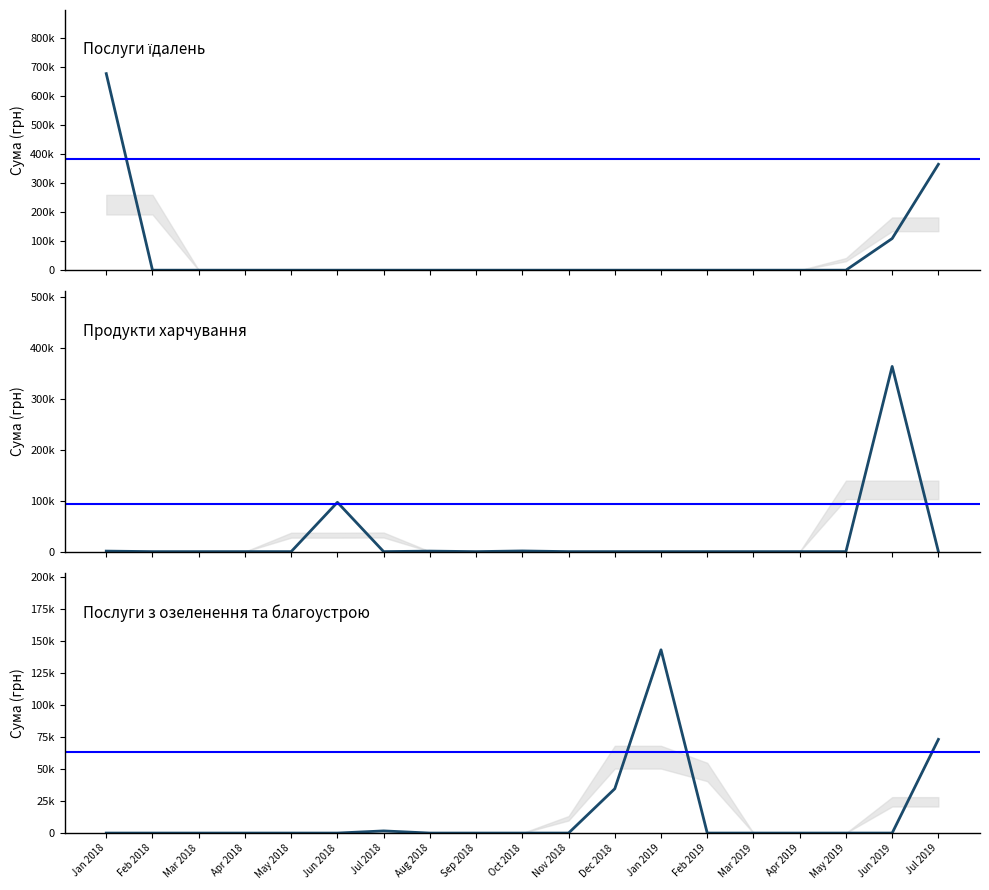

Which series changed the most between Jan 2018 and Dec 2018?

Послуги їдалень